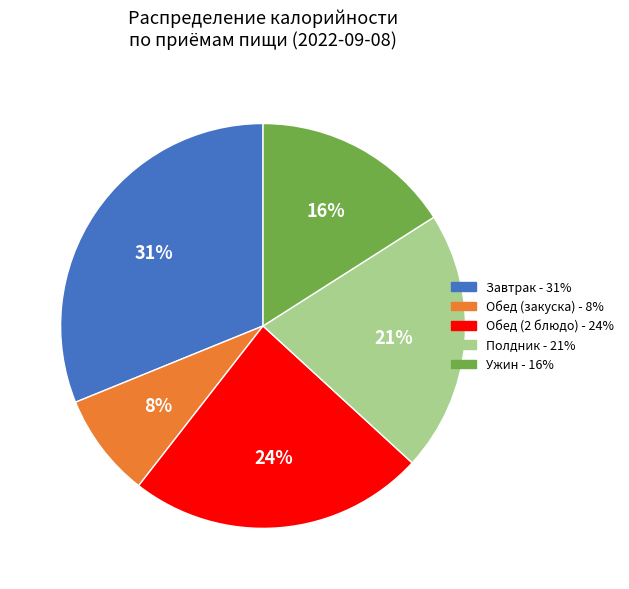

Do Обед (2 блюдо) and Обед (закуска) together represent more than half of the pie?

No